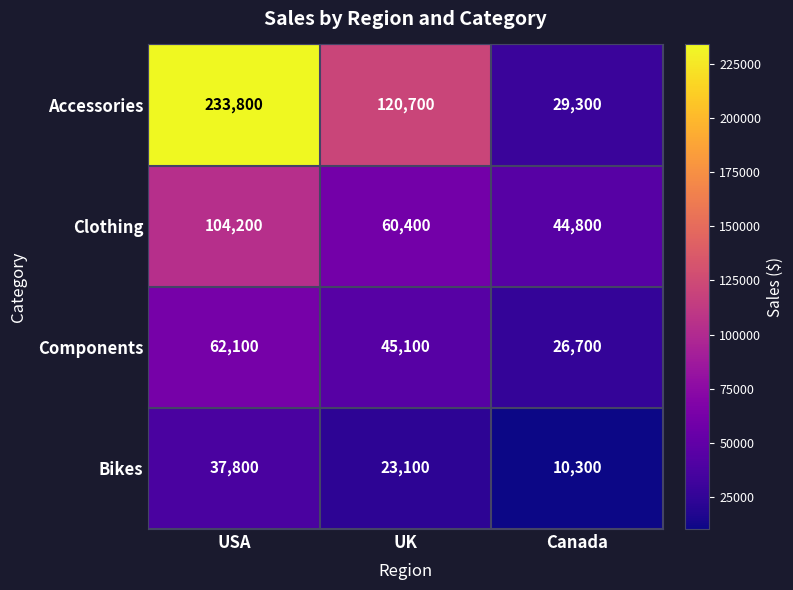

What is the average value of the Accessories series?

127933